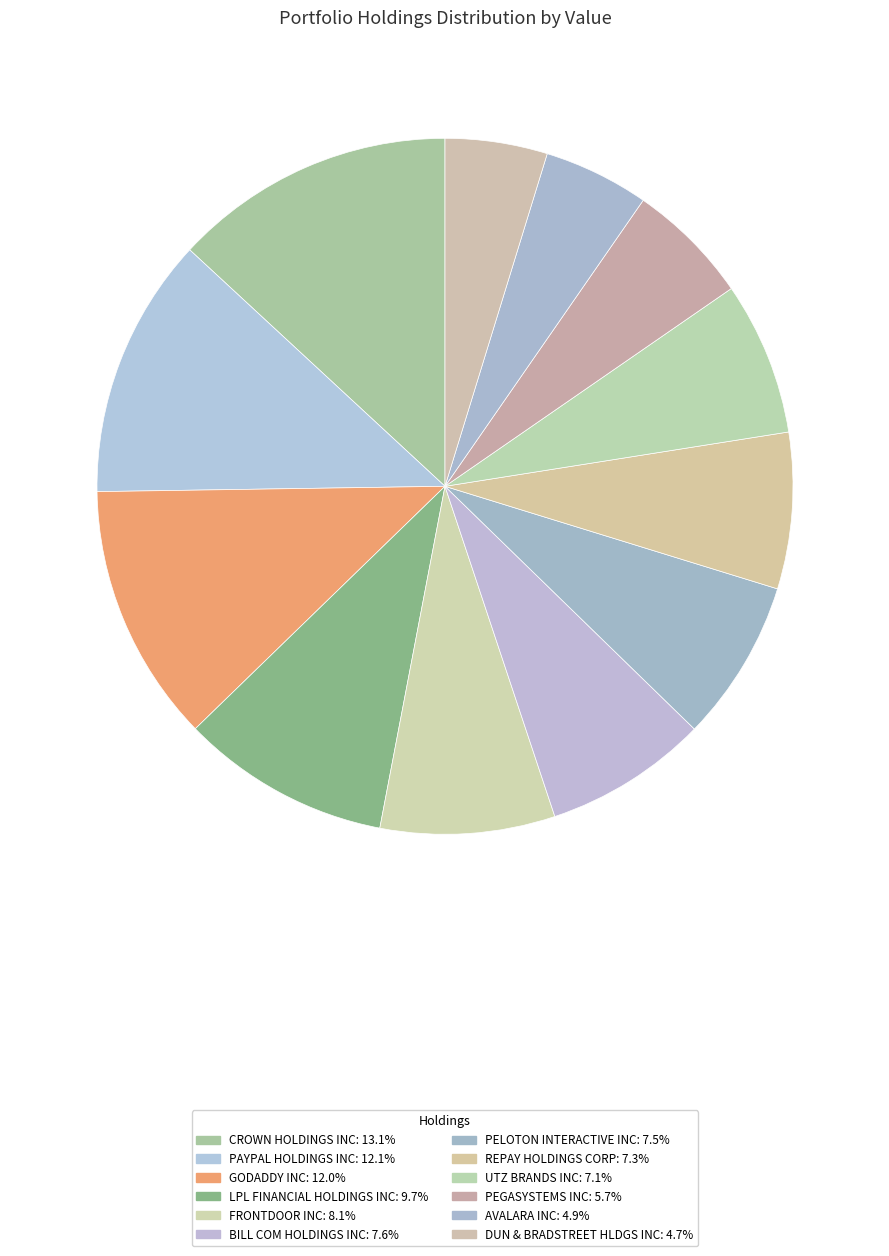

How many segments does this pie chart have?

12